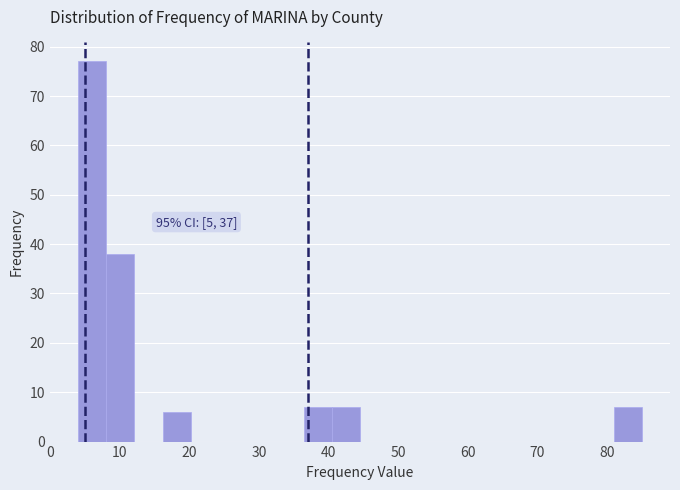

Over which range of the x-axis is the bar tallest?

4 to 8